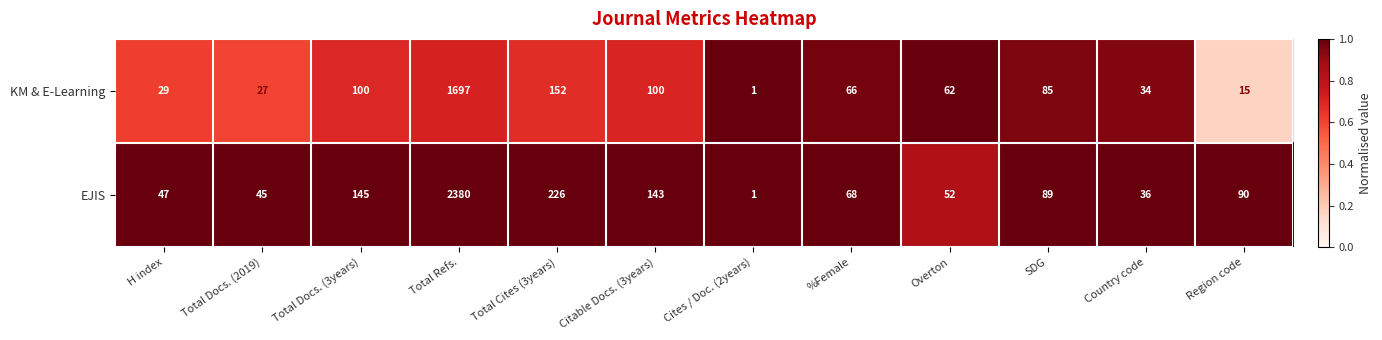

At which category is the sum across all series the highest?

Total Refs.